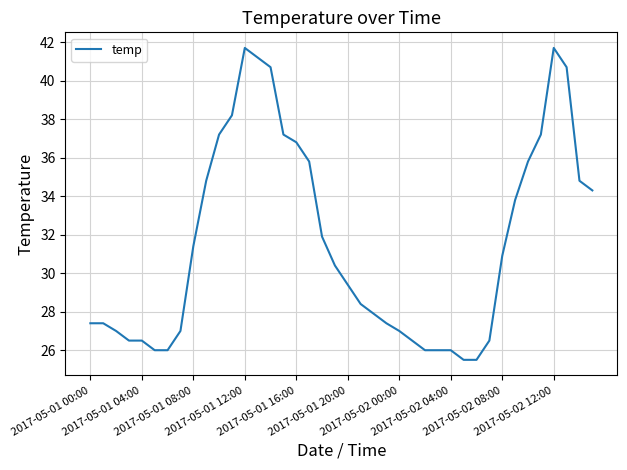

What is the smallest value displayed?

25.5